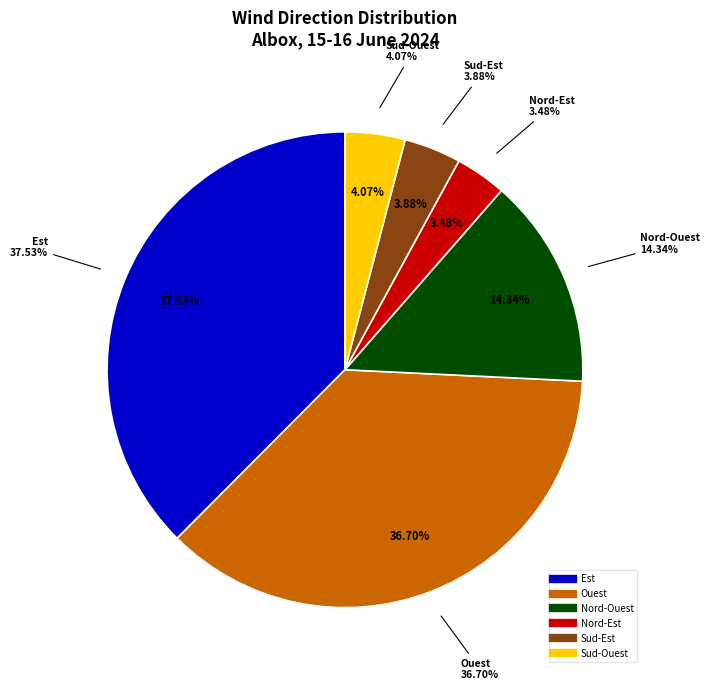

Is there a majority slice in this chart?

No